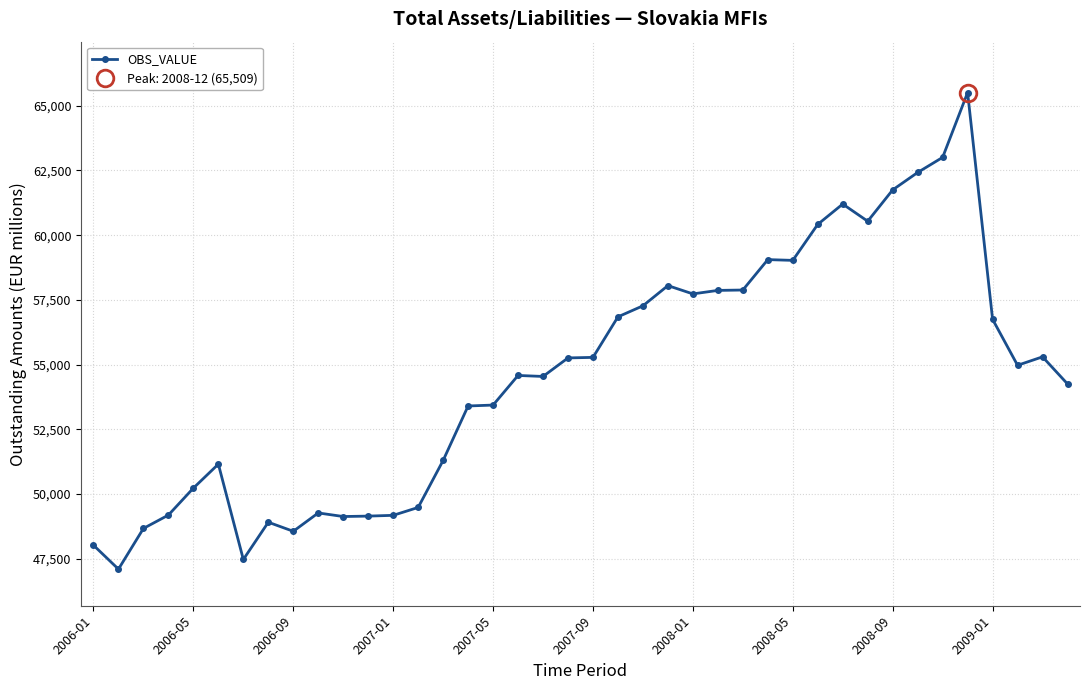

The value at 35 is 114227.9. True or false?

False